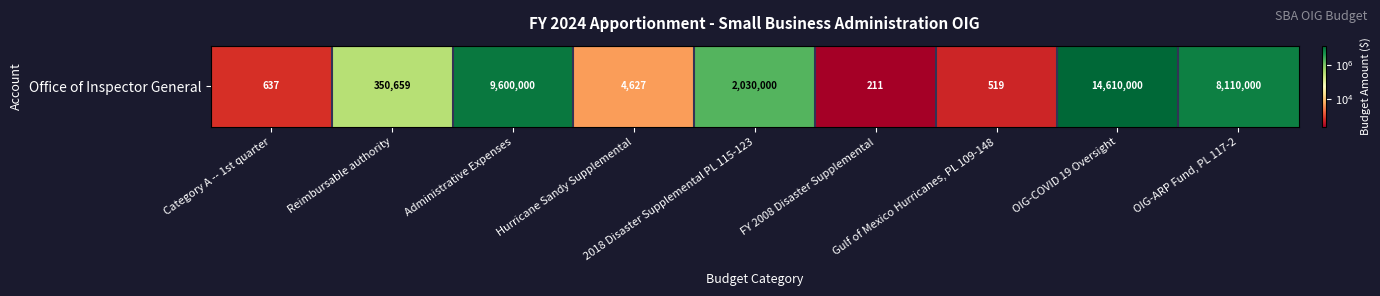

Reading left to right, transcribe all the data shown in this chart.

Category A -- 1st quarter=637	Reimbursable authority=350659	Administrative Expenses=9600000	Hurricane Sandy Supplemental=4627	2018 Disaster Supplemental PL 115-123=2030000	FY 2008 Disaster Supplemental=211	Gulf of Mexico Hurricanes, PL 109-148=519	OIG-COVID 19 Oversight=14610000	OIG-ARP Fund, PL 117-2=8110000